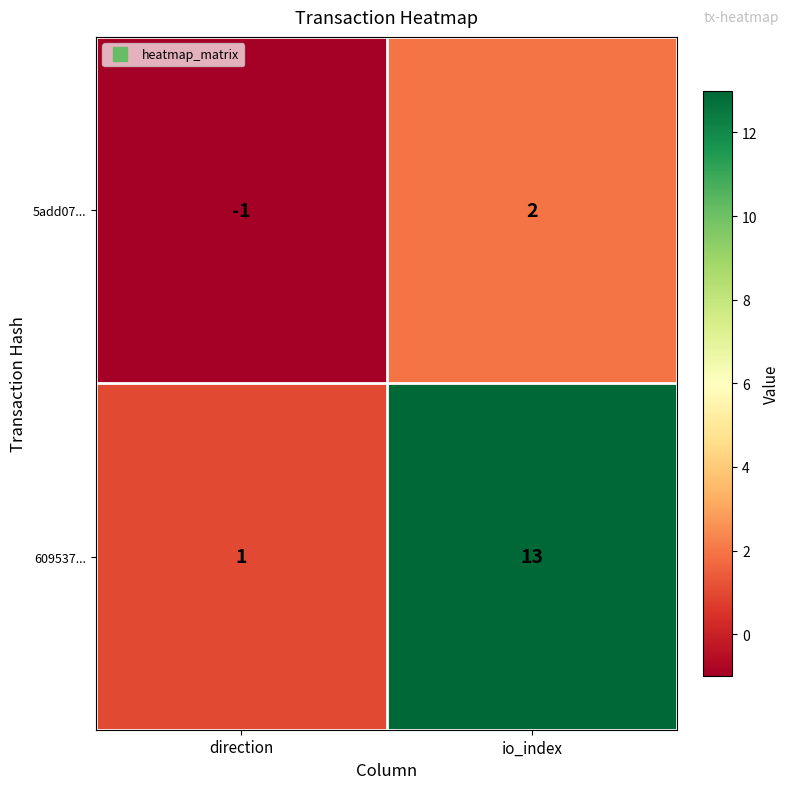

Is it true that 609537... equals 19 at io_index?

False